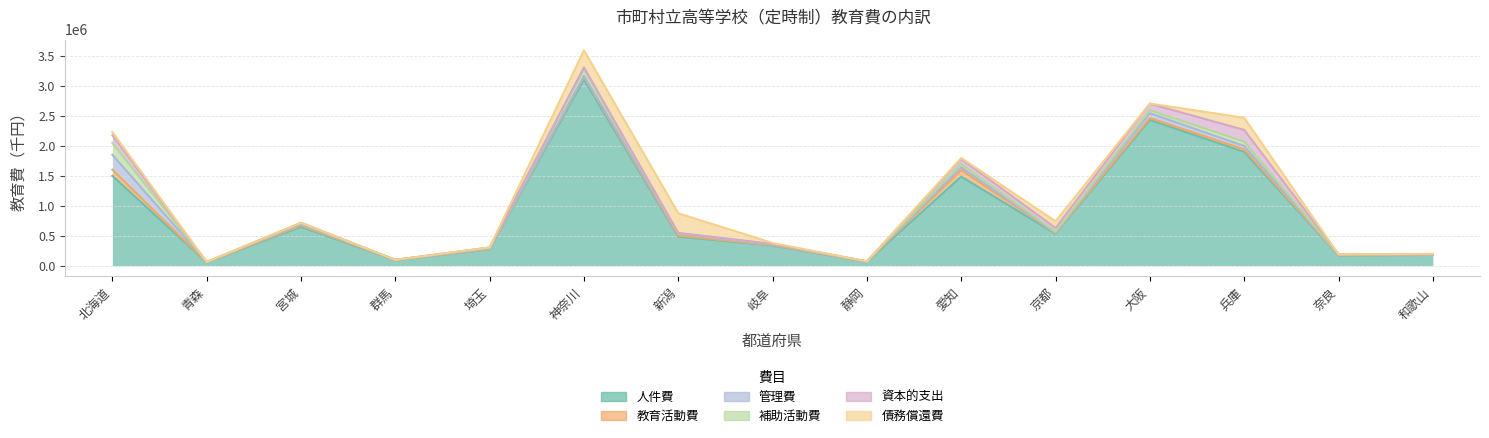

True or false: 補助活動費 and 債務償還費 intersect in this chart.

True